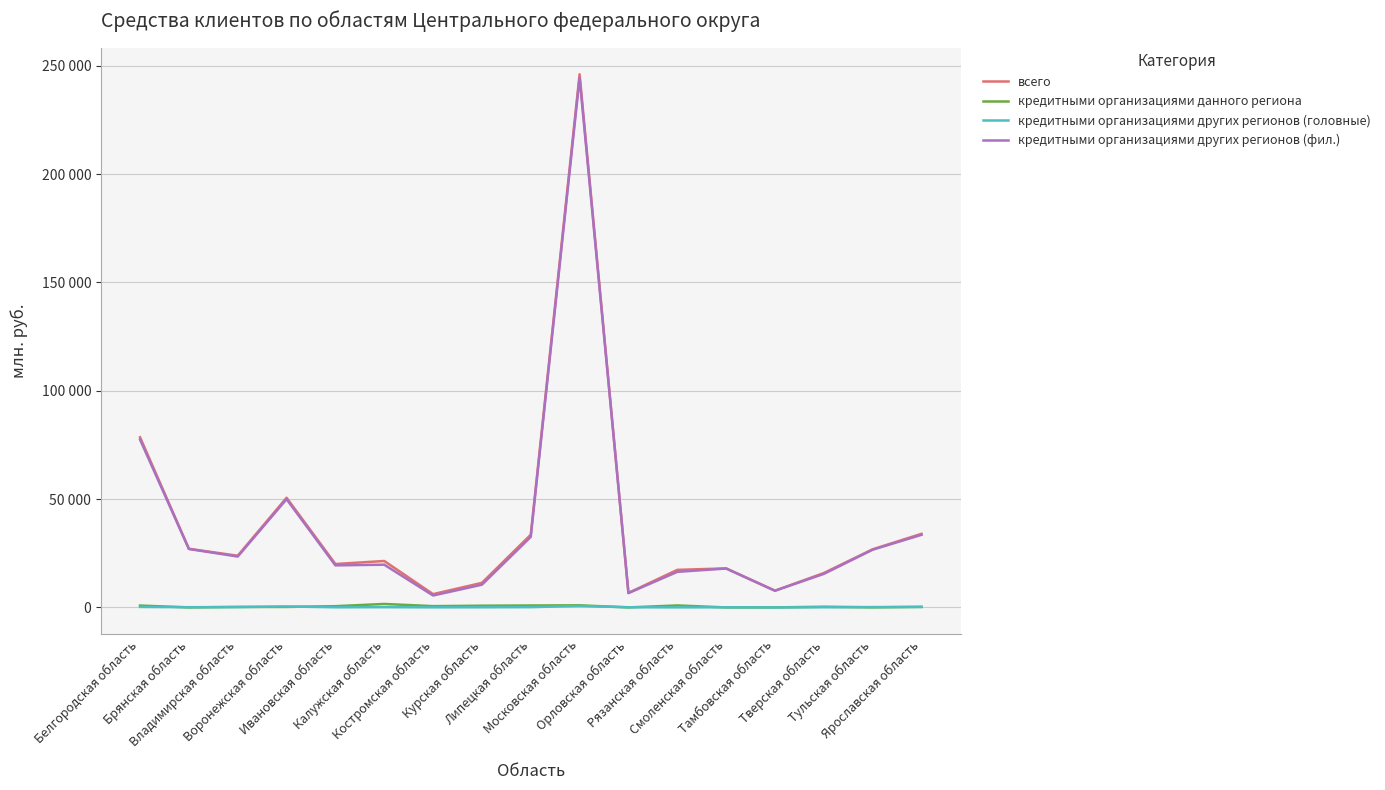

What are all the series names shown in the legend?

всего, кредитными организациями данного региона, кредитными организациями других регионов (головные), кредитными организациями других регионов (фил.)